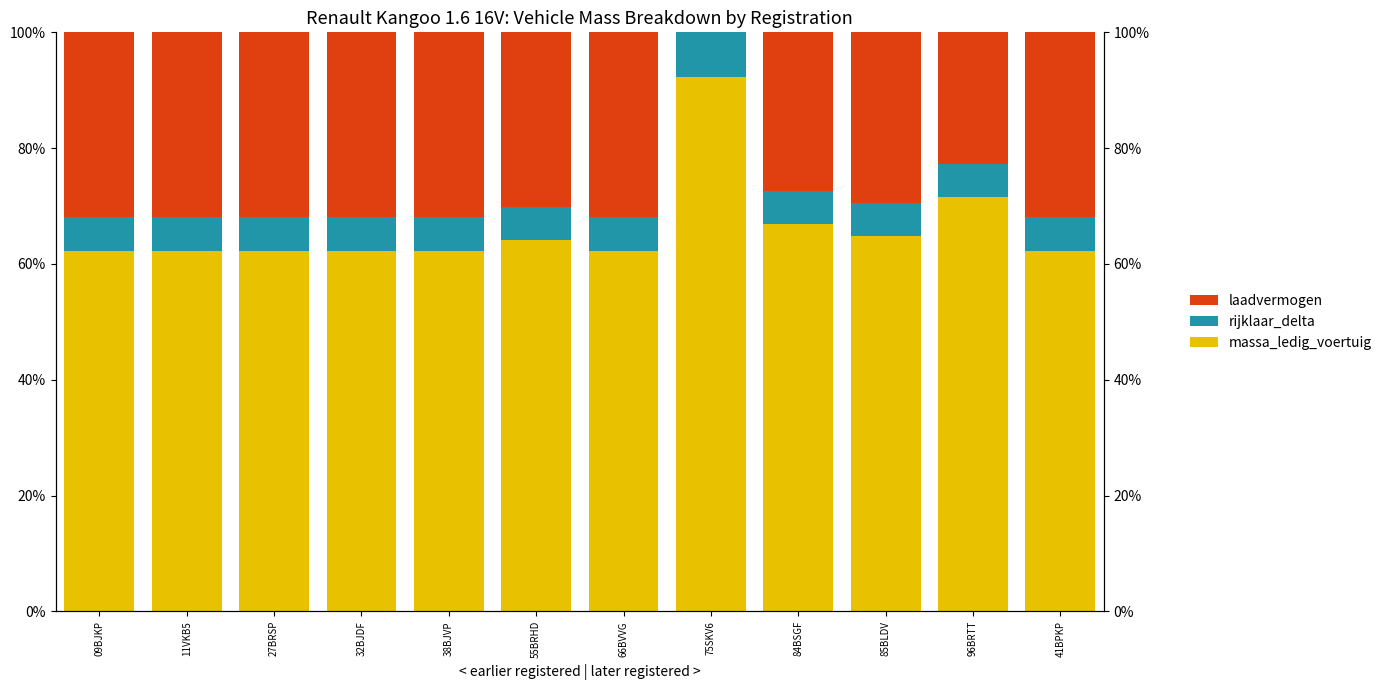

Count the number of data series in this chart.

3